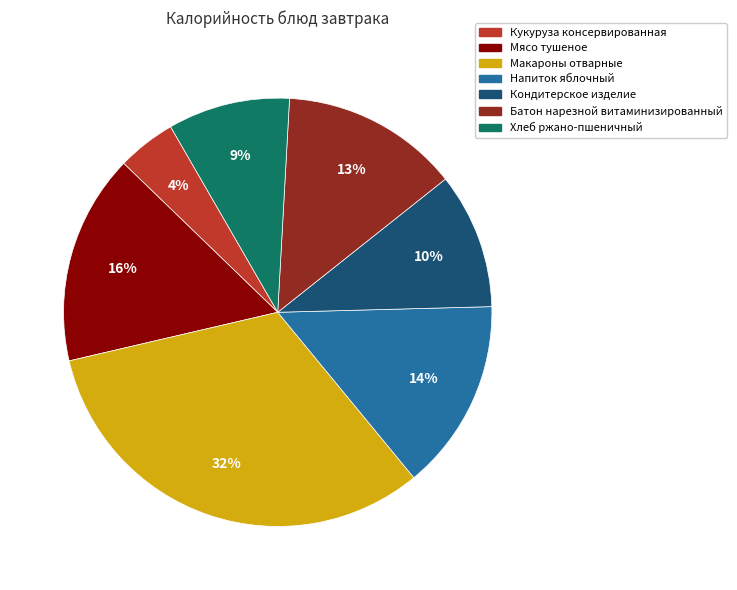

Is it true that Хлеб ржано-пшеничный is 22% of the pie?

False